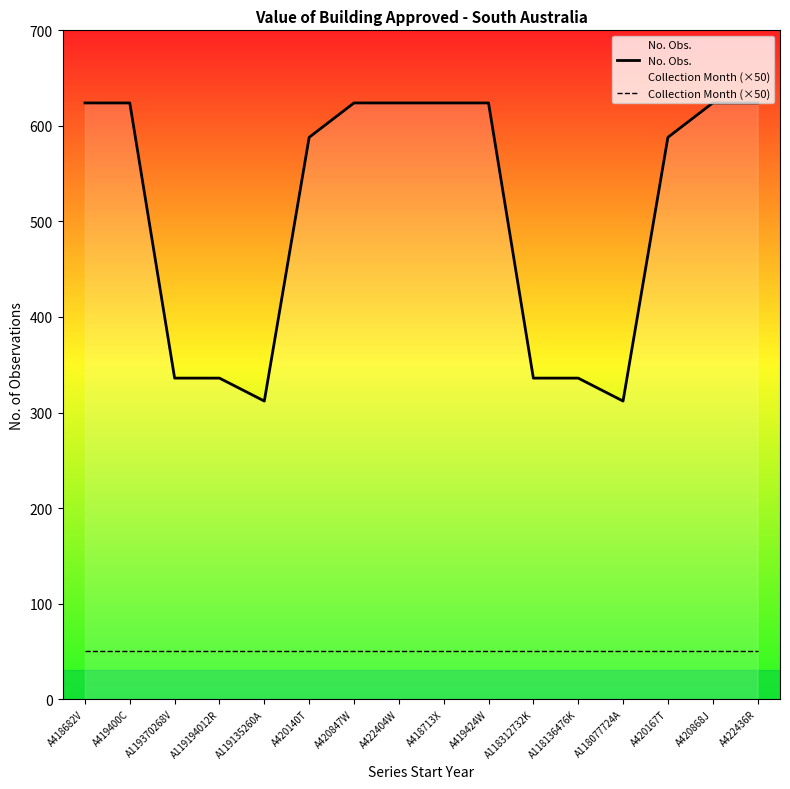

Does the chart display data point markers on the line(s)?

No